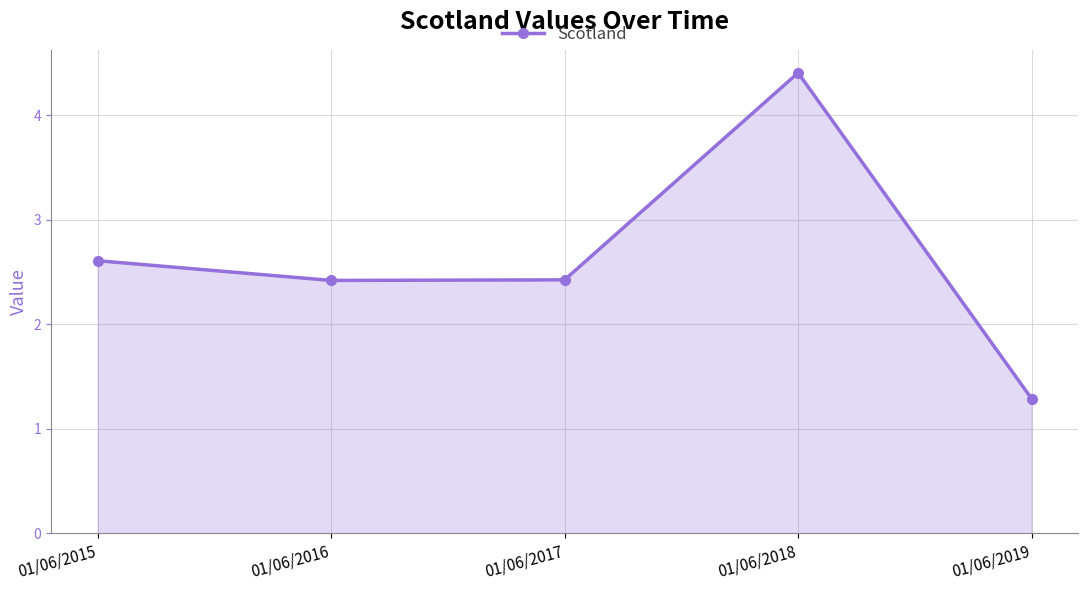

What is the smallest value displayed?

1.3